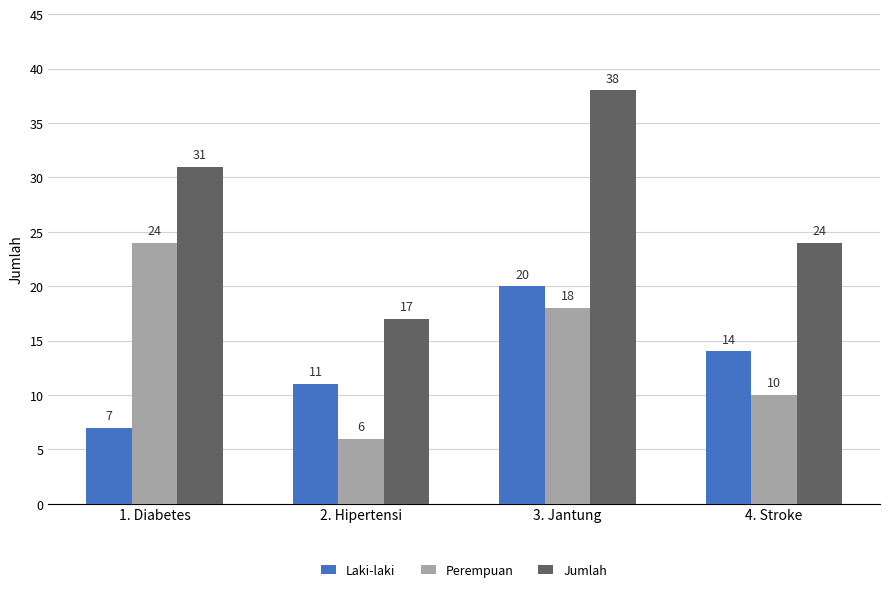

Is it true that Perempuan equals 18 at 3. Jantung?

True